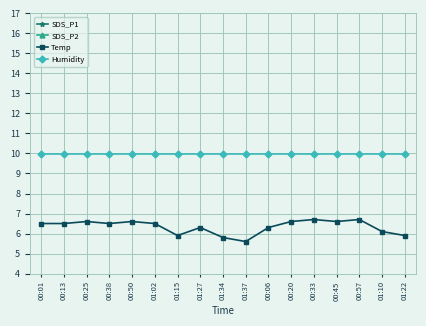

What is the difference between the highest and lowest values at 01:10?

9.3